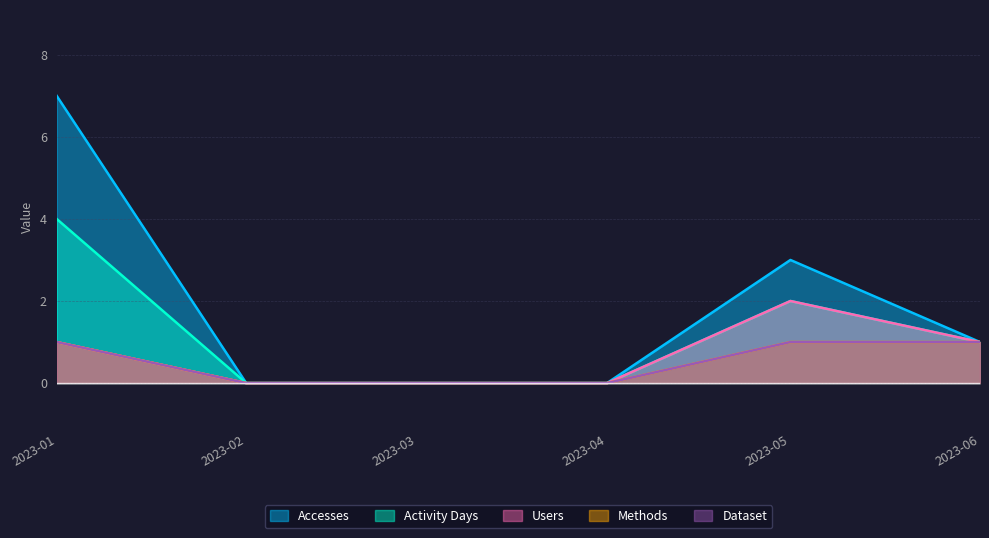

Between 2023-05 and 2023-06, which series saw the biggest shift?

Accesses